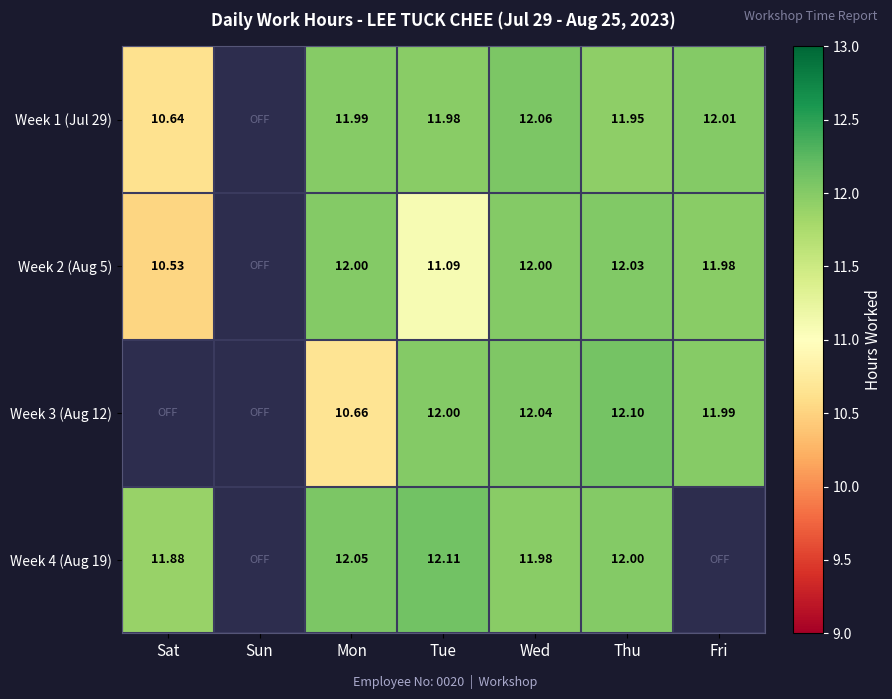

What is the sum of the Week 4 (Aug 19) values at Thu and Mon?

24.1